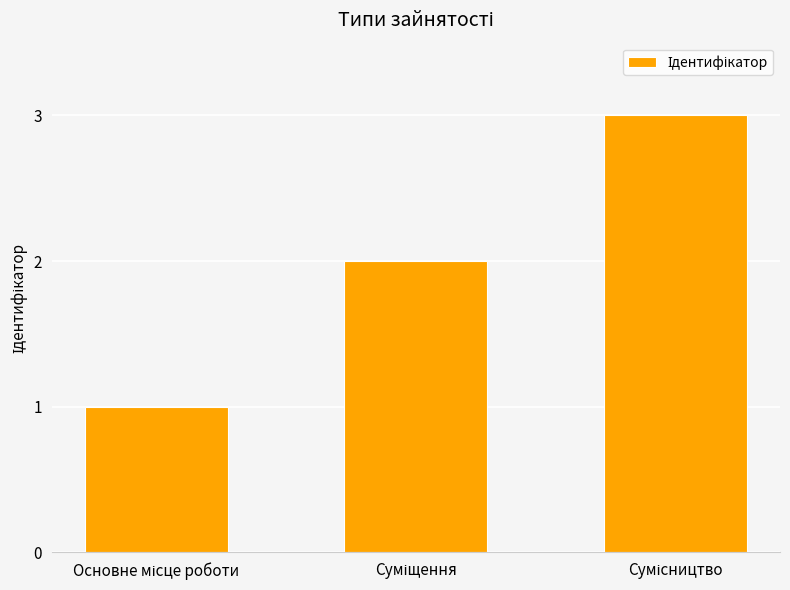

What is the maximum value shown in the chart?

3